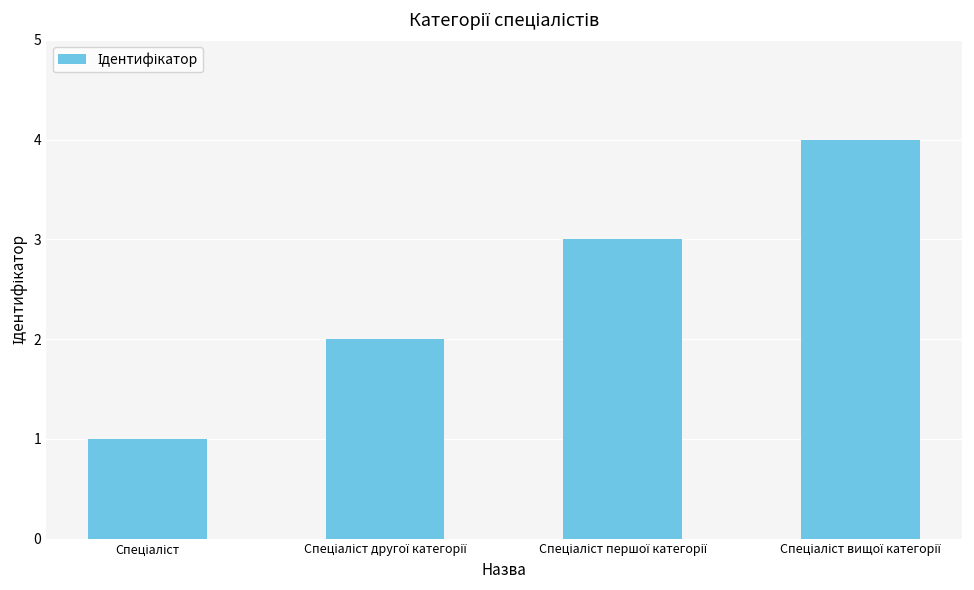

What is the smallest value displayed?

1